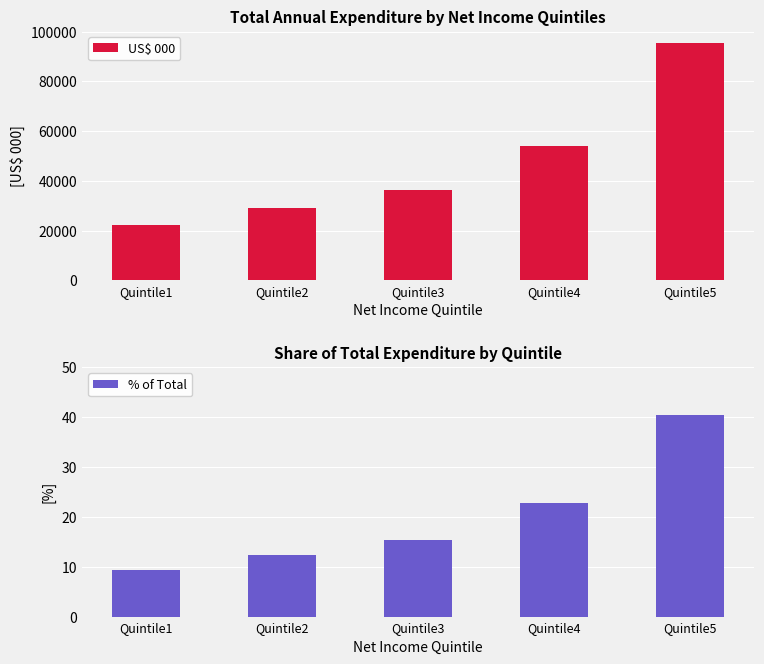

What are all the series names shown in the legend?

US$ 000, % of Total